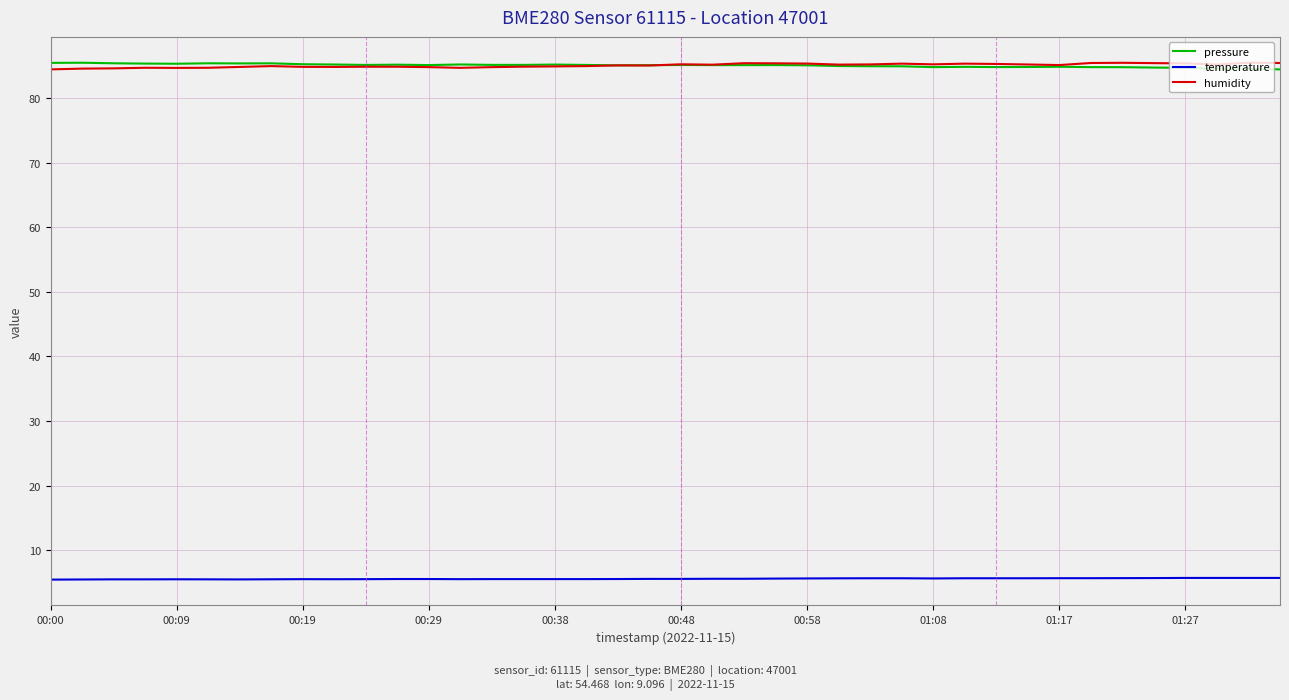

What is the smallest value displayed?

5.5